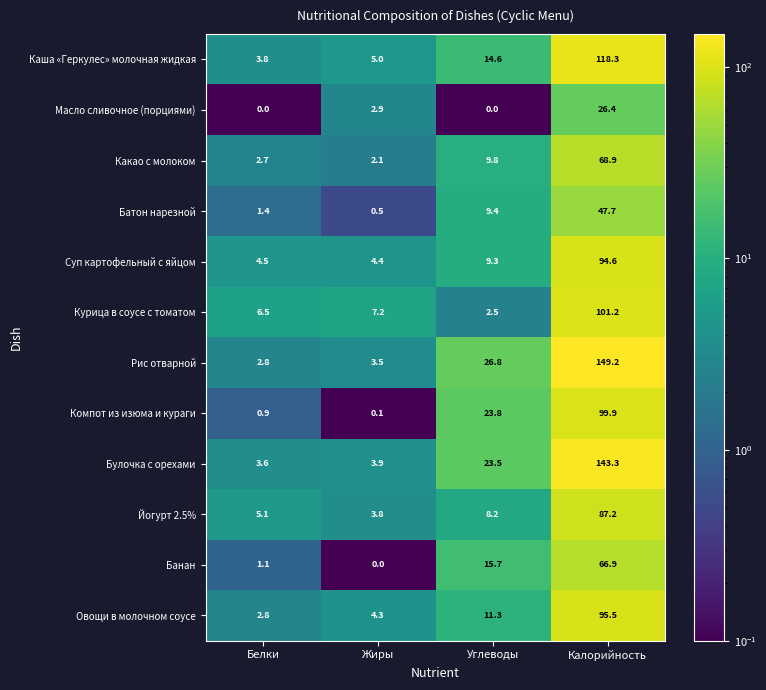

Rank the series at Углеводы from lowest to highest value.

Масло сливочное (порциями), Курица в соусе с томатом, Йогурт 2.5%, Суп картофельный с яйцом, Батон нарезной, Какао с молоком, Овощи в молочном соусе, Каша «Геркулес» молочная жидкая, Банан, Булочка с орехами, Компот из изюма и кураги, Рис отварной